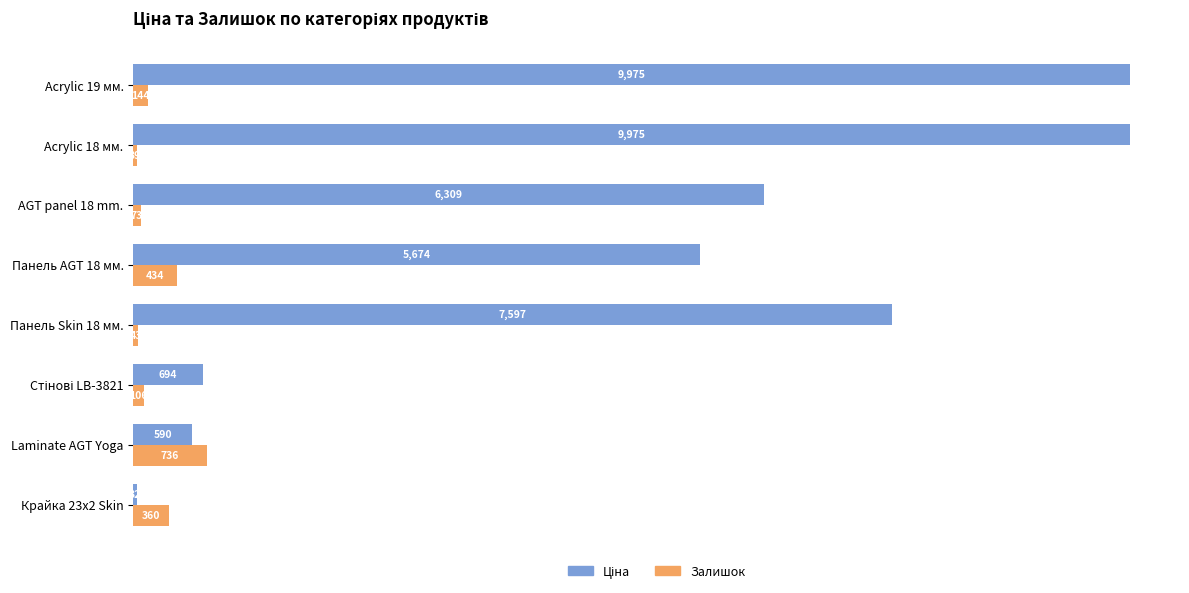

At which category is the sum across all series the highest?

Acrylic 19 мм.